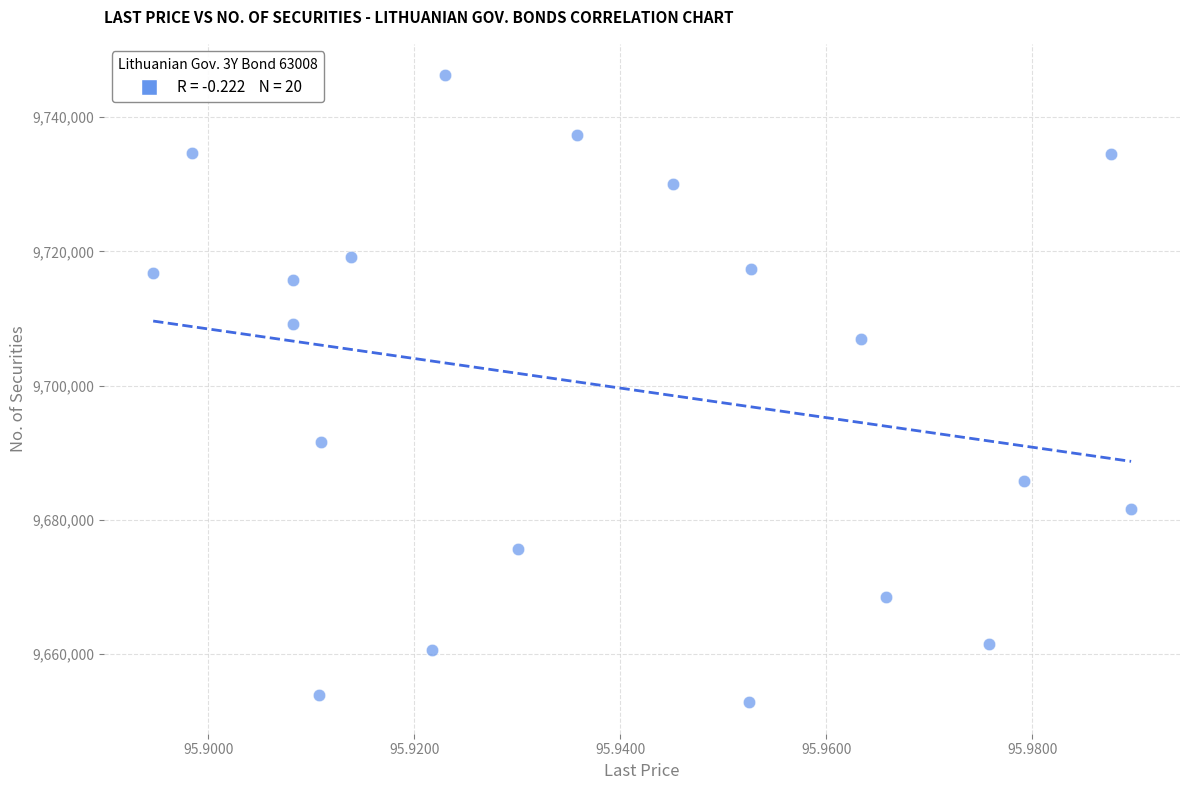

What is the range of Y values (max minus min)?

93529